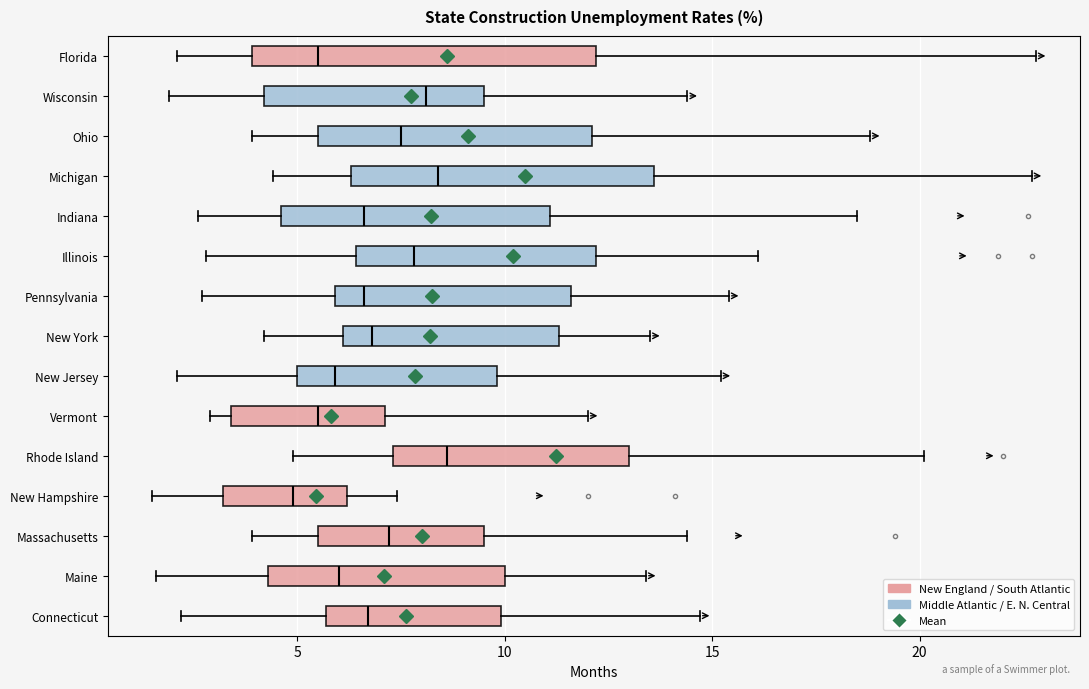

Reading bottom to top, read every box against the x-axis: the position of its median line, the range the box covers, and the ends of its whiskers. The values are not printed on the chart, so give them approximately, as read against the axis.

Connecticut: median 6.5, box 5.5 to 10.0, whiskers 2.0 to 14.5
Maine: median 6.0, box 4.5 to 10.0, whiskers 1.5 to 13.5
Massachusetts: median 7.0, box 5.5 to 9.5, whiskers 4.0 to 14.5
New Hampshire: median 5.0, box 3.0 to 6.0, whiskers 1.5 to 7.5
Rhode Island: median 8.5, box 7.5 to 13.0, whiskers 5.0 to 20.0
Vermont: median 5.5, box 3.5 to 7.0, whiskers 3.0 to 12.0
New Jersey: median 6.0, box 5.0 to 10.0, whiskers 2.0 to 15.0
New York: median 7.0, box 6.0 to 11.5, whiskers 4.0 to 13.5
Pennsylvania: median 6.5, box 6.0 to 11.5, whiskers 2.5 to 15.5
Illinois: median 8.0, box 6.5 to 12.0, whiskers 3.0 to 16.0
Indiana: median 6.5, box 4.5 to 11.0, whiskers 2.5 to 18.5
Michigan: median 8.5, box 6.5 to 13.5, whiskers 4.5 to 22.5
Ohio: median 7.5, box 5.5 to 12.0, whiskers 4.0 to 19.0
Wisconsin: median 8.0, box 4.0 to 9.5, whiskers 2.0 to 14.5
Florida: median 5.5, box 4.0 to 12.0, whiskers 2.0 to 23.0